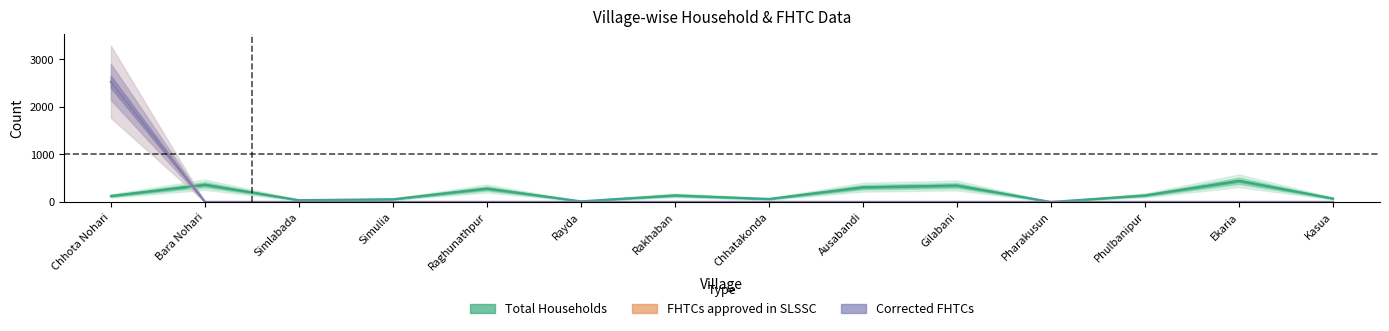

How many values in the FHTCs approved in SLSSC series exceed 0?

1